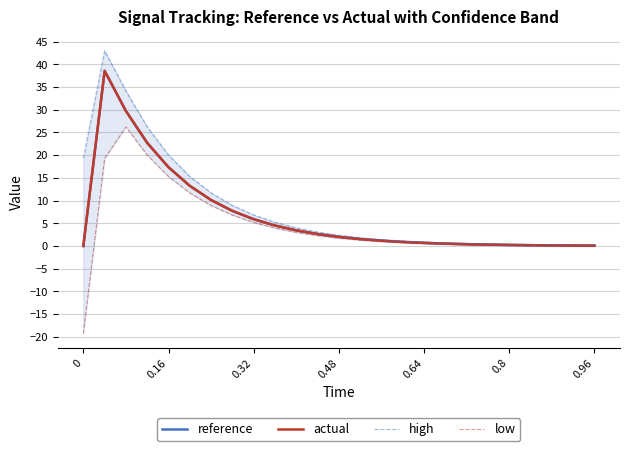

How many data points does each series have?

25